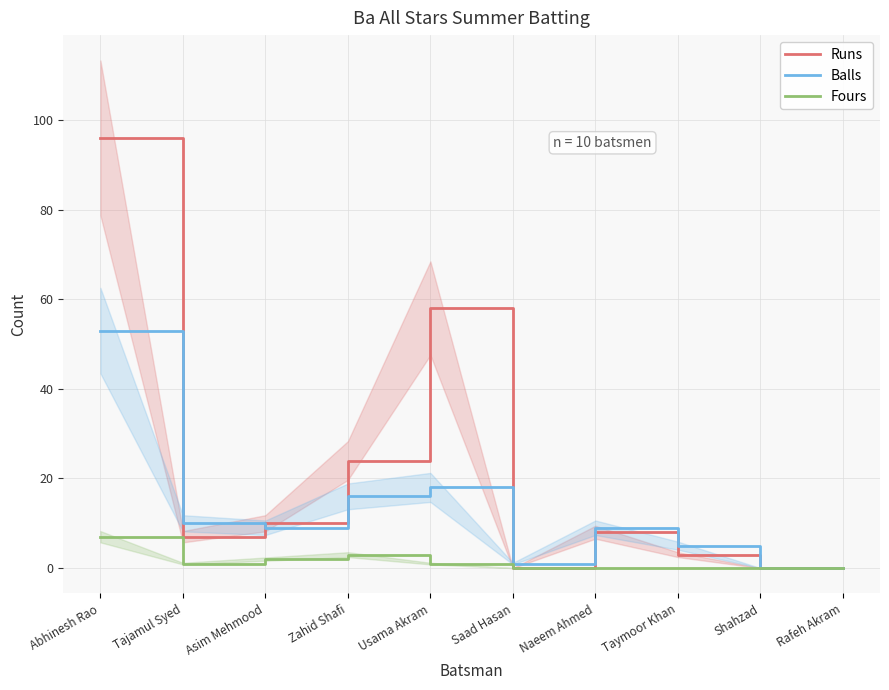

Which series has the largest total across all categories?

Runs